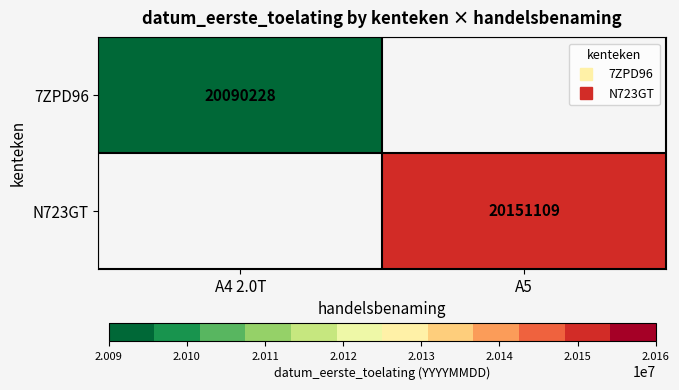

List the series in order of their peak value, lowest first.

7ZPD96, N723GT